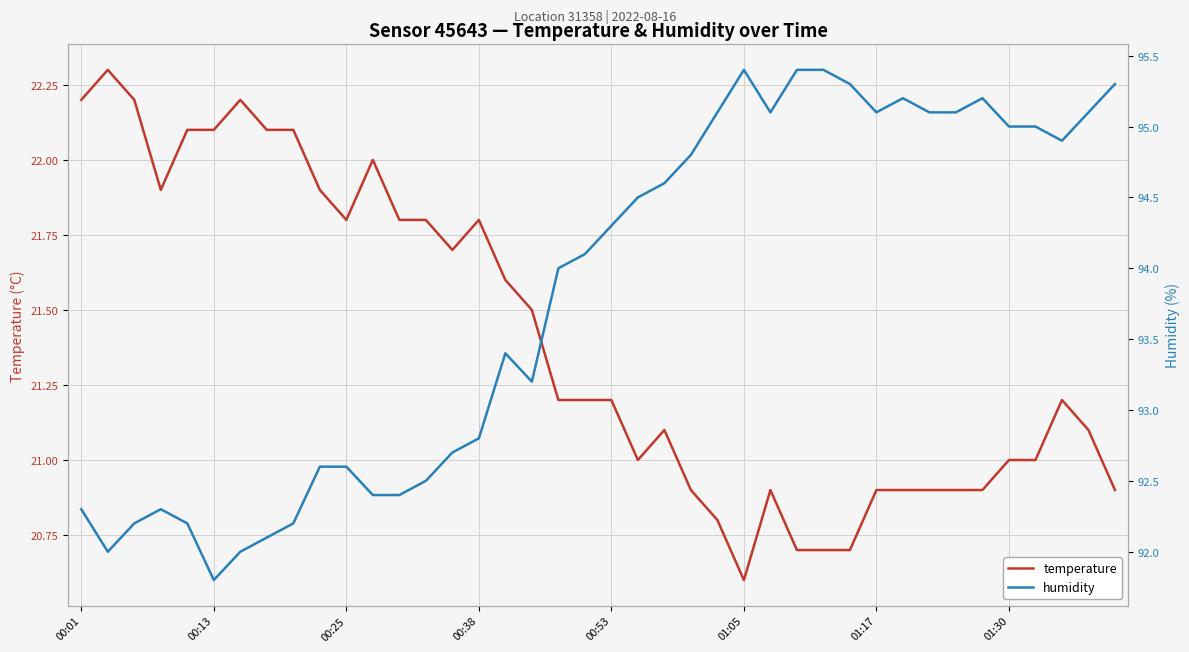

What are all the series names shown in the legend?

temperature, humidity